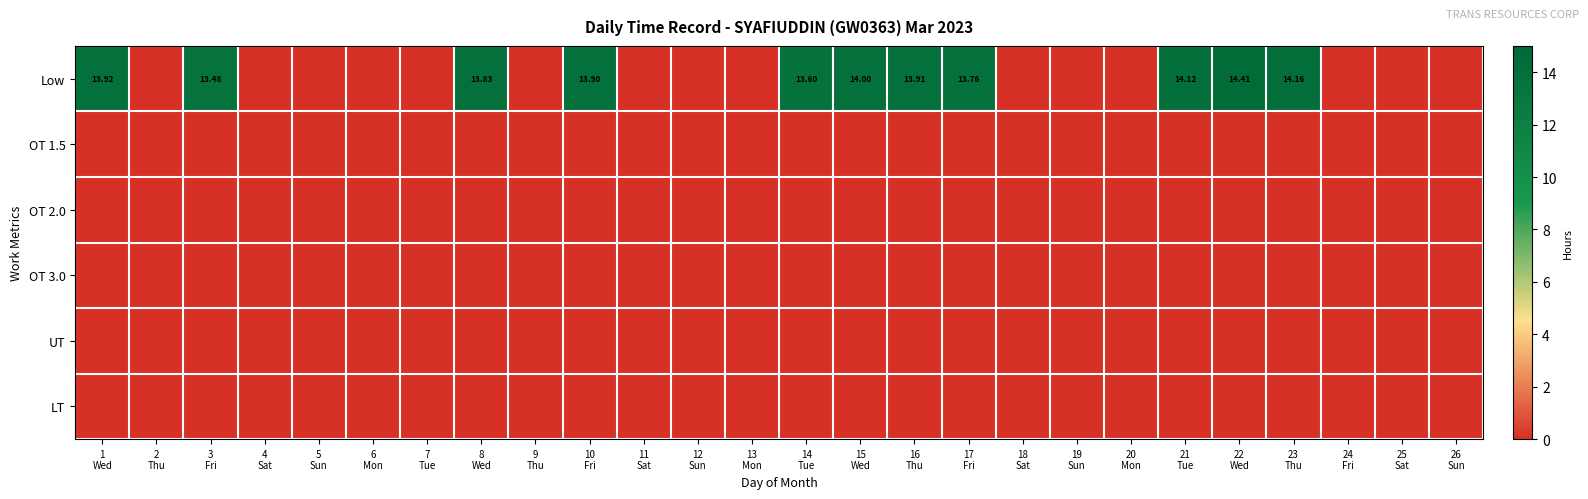

At which label does Low reach its peak?

22 Wed